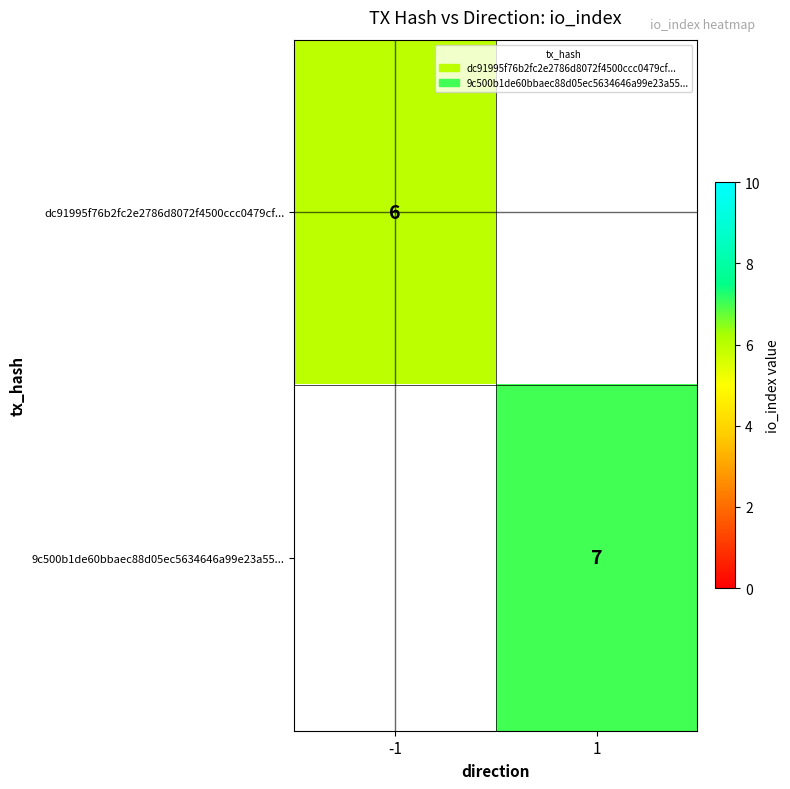

How many distinct data groups are displayed?

2